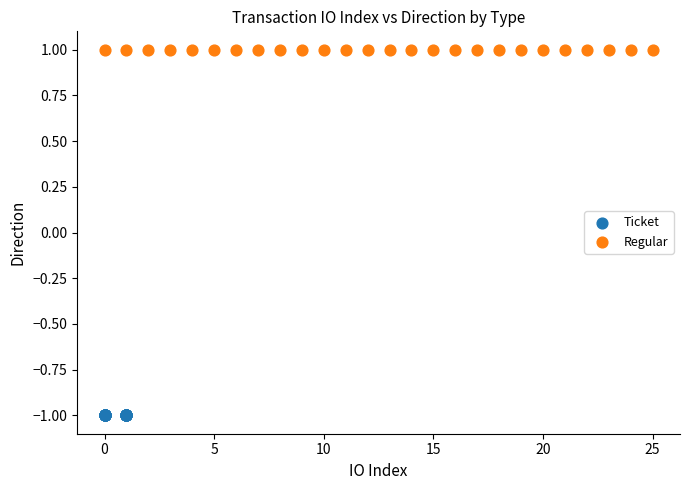

What are all the series names shown in the legend?

Ticket, Regular